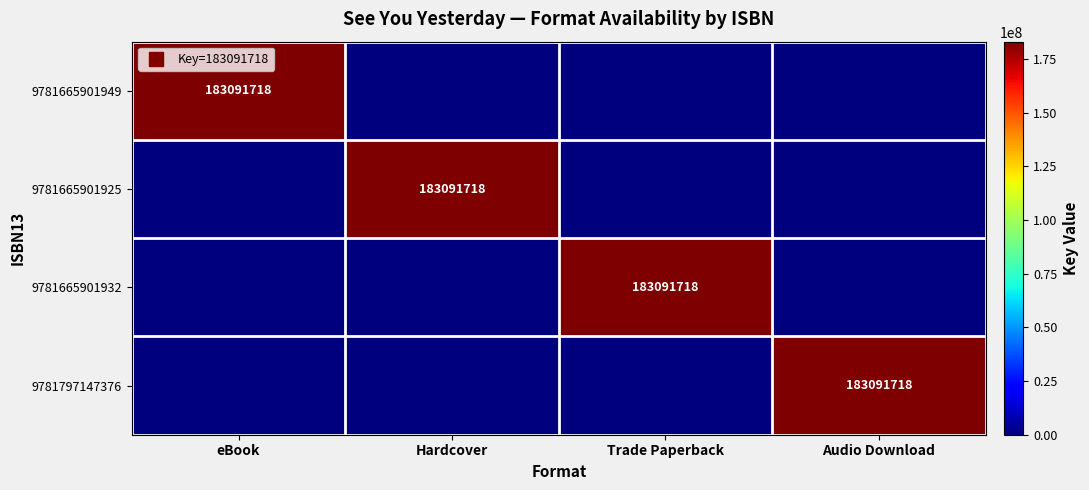

What is the maximum value for 9781665901925?

183091718